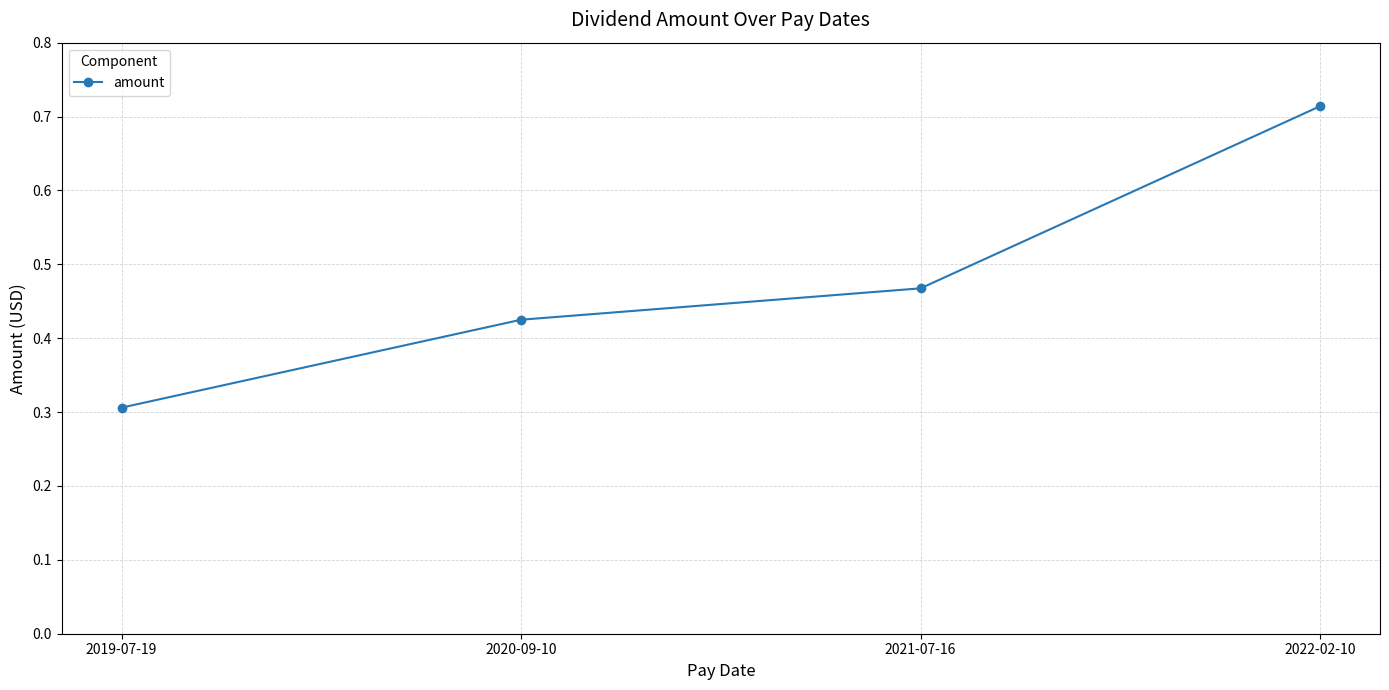

What is the label of the 2nd point from the right?

2021-07-16